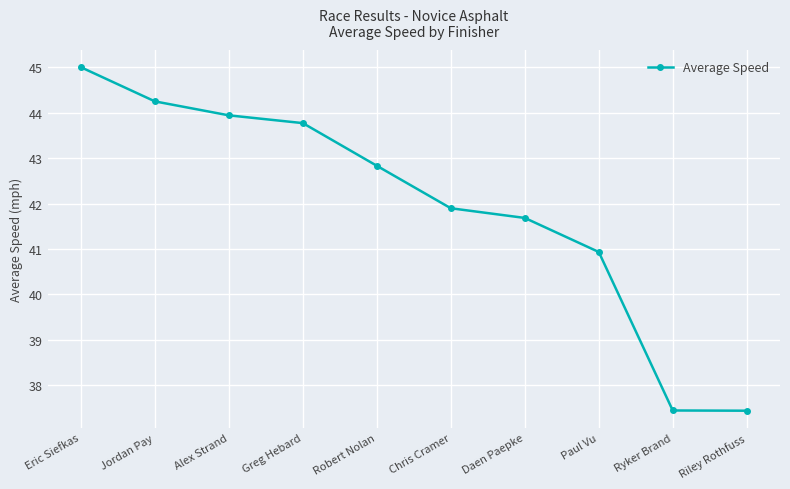

What is the change in value from Robert Nolan to Chris Cramer?

-0.9